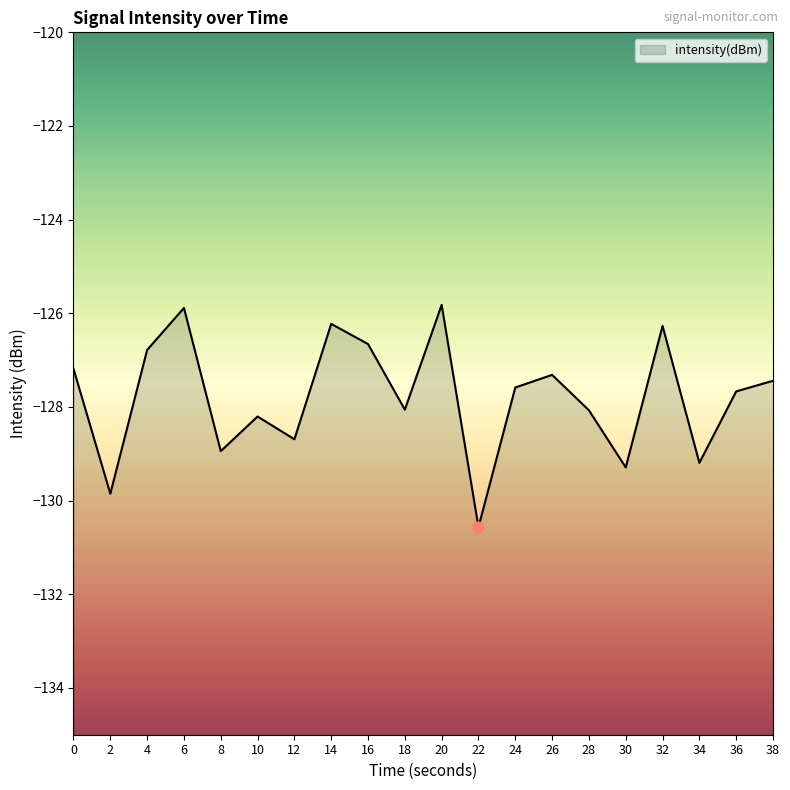

Which has a higher value, 12 or 4?

4